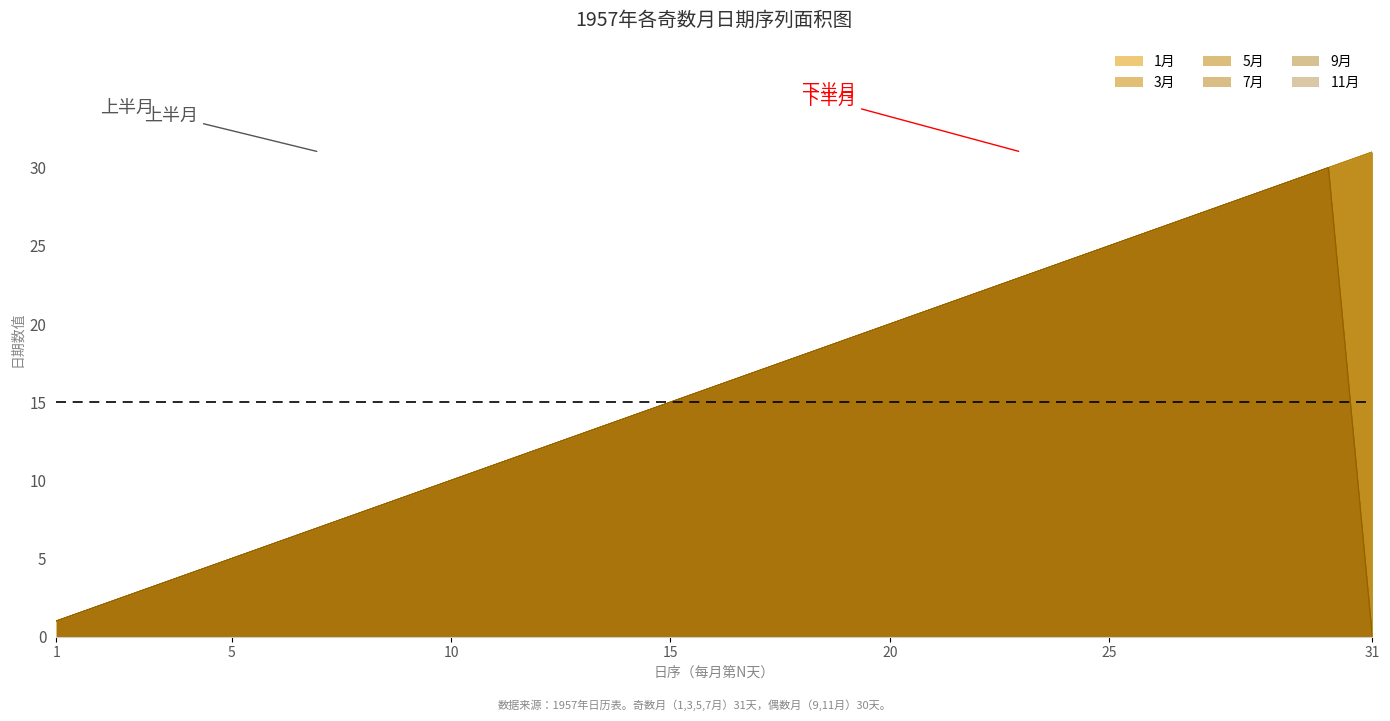

Does the chart have visible grid lines?

No